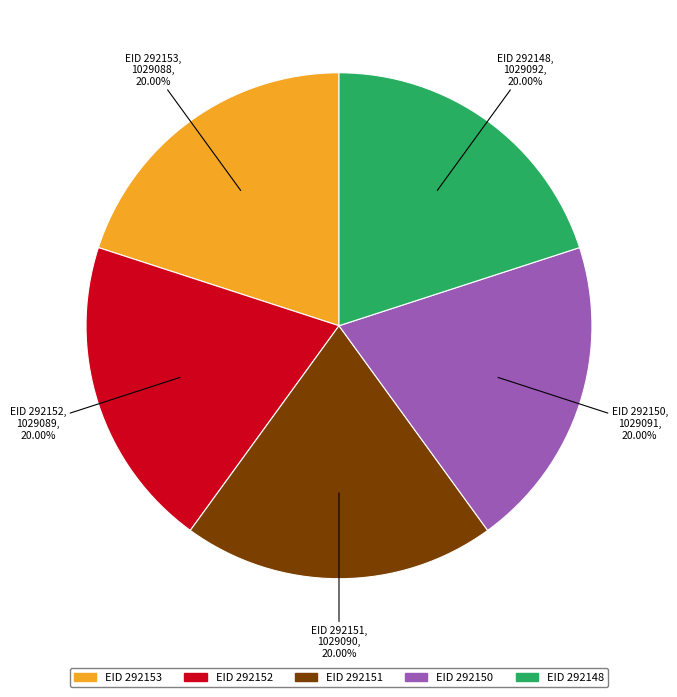

Is there any slice that represents more than half of the pie?

No